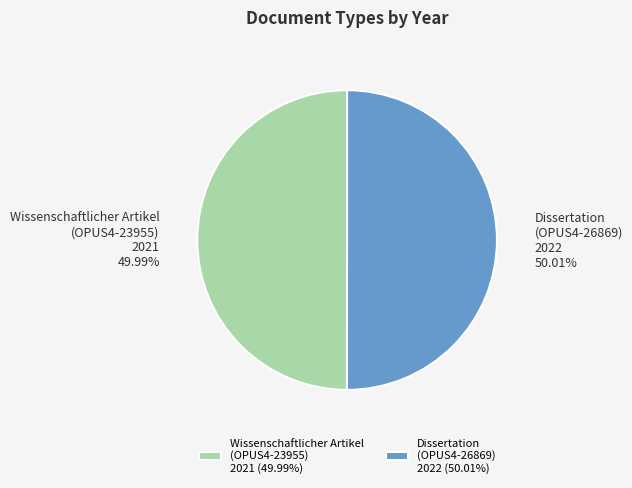

Combined, do Dissertation (OPUS4-26869) 2022 and Wissenschaftlicher Artikel (OPUS4-23955) 2021 account for over 50%?

Yes